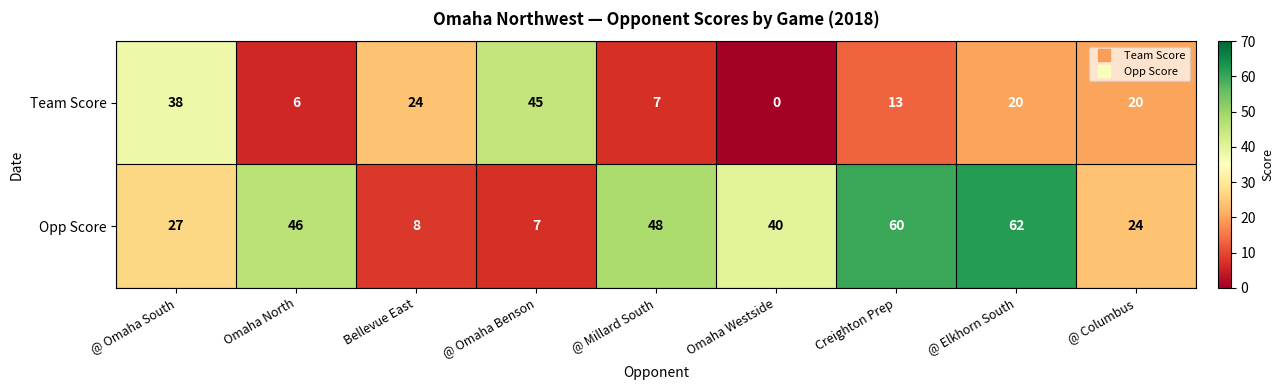

What is the approximate value of Team Score at @ Omaha Benson?

45